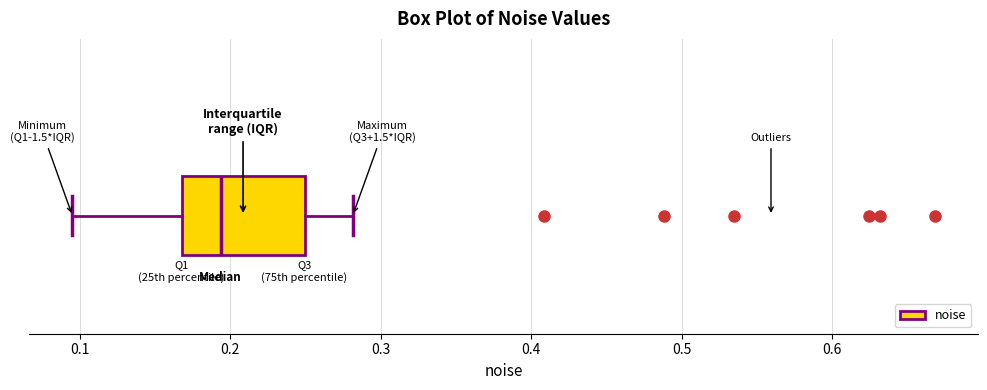

Read this box plot against the x-axis: the position of the median line, the range covered by the box, and the ends of both whiskers. The values are not printed on the chart, so give them approximately, as read against the axis.

median 0.19, box 0.17 to 0.25, whiskers 0.10 to 0.28